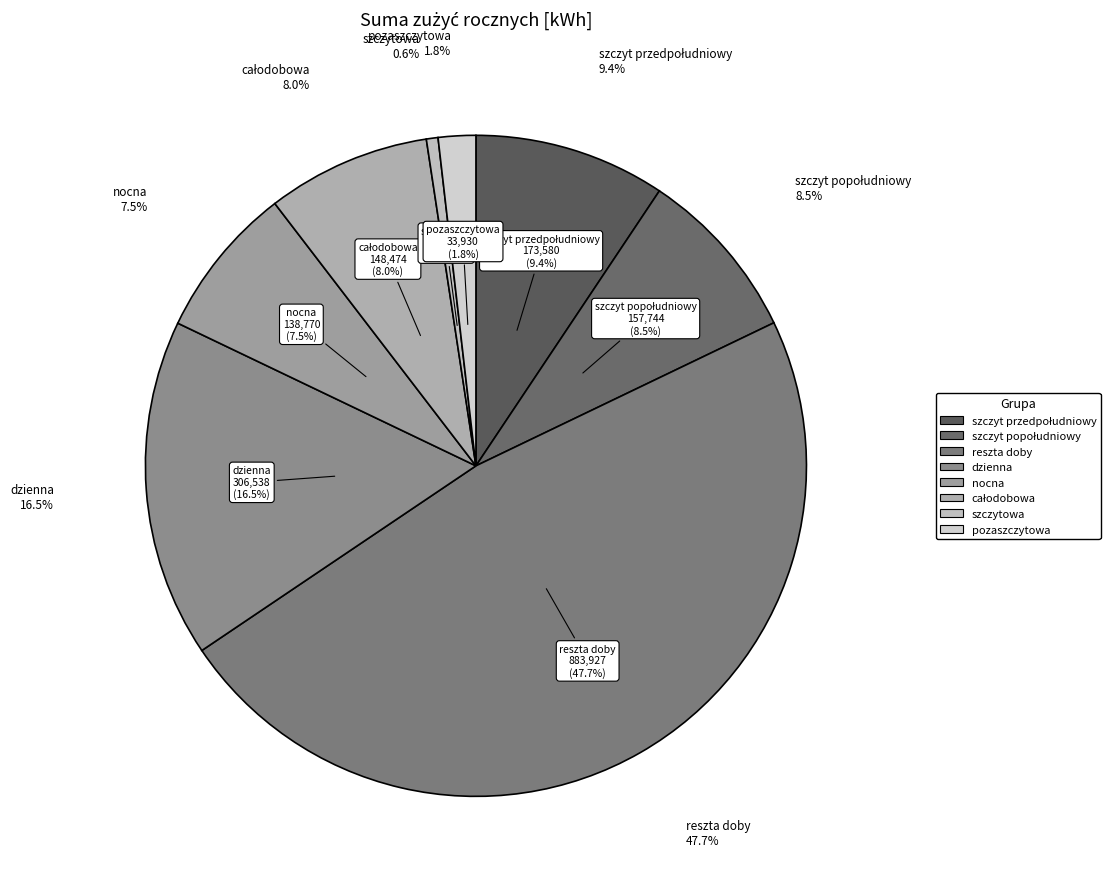

To the nearest percent, what is the combined percentage of szczyt popołudniowy and szczyt przedpołudniowy?

18%